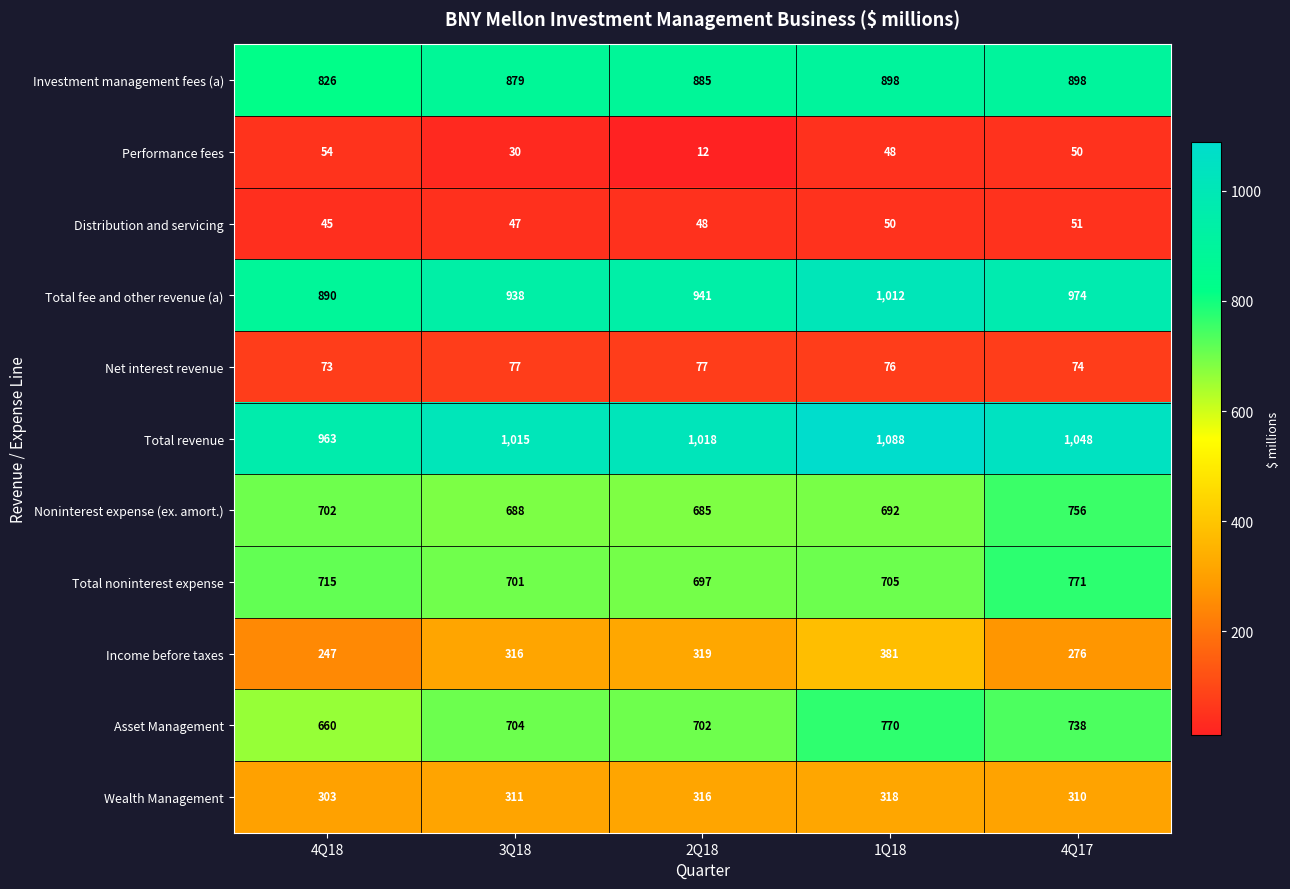

What is the total value across all series at 2Q18?

5700